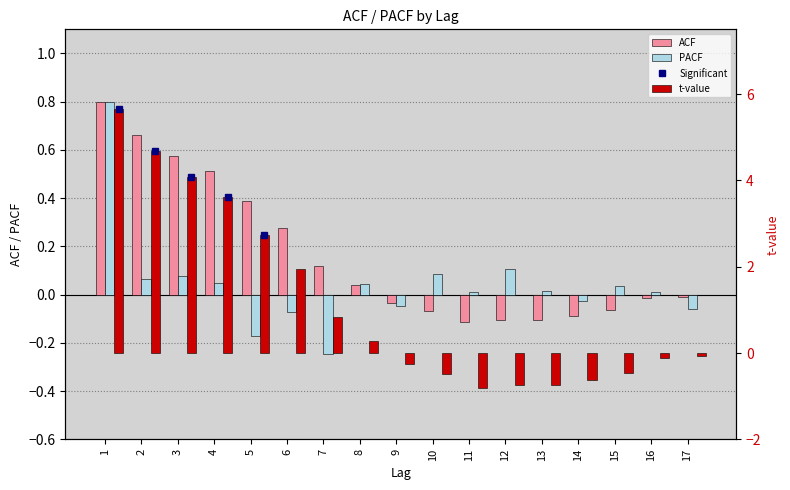

Is the value of PACF at 7 greater than the value of t-value at 9?

Yes